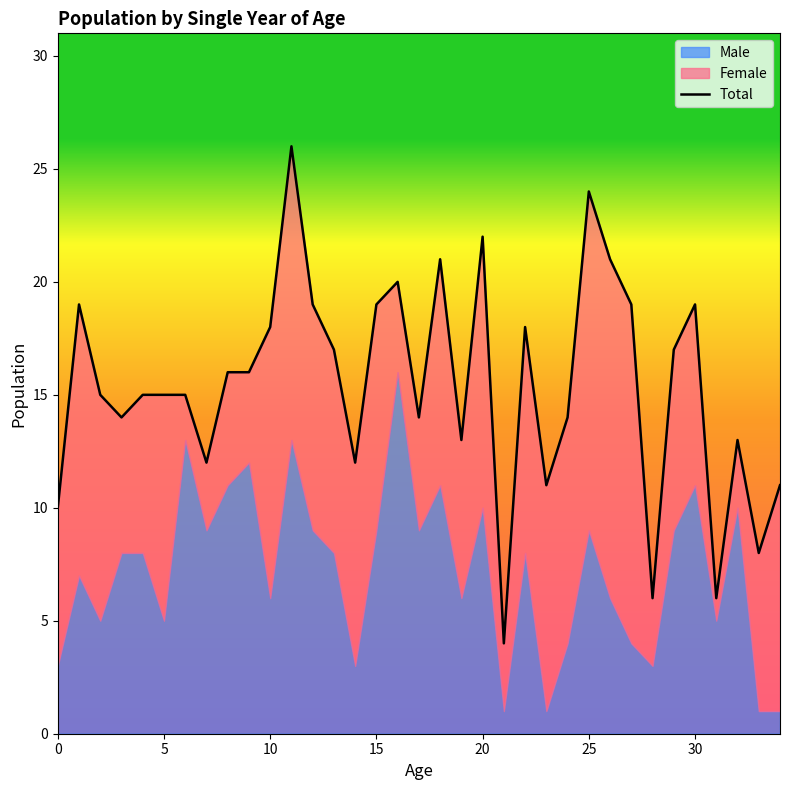

Is it true that the value at 17 is 14?

True